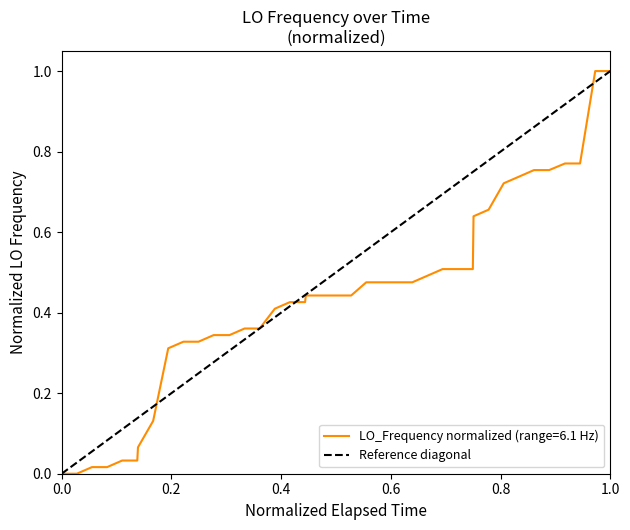

What is the greatest value displayed?

1